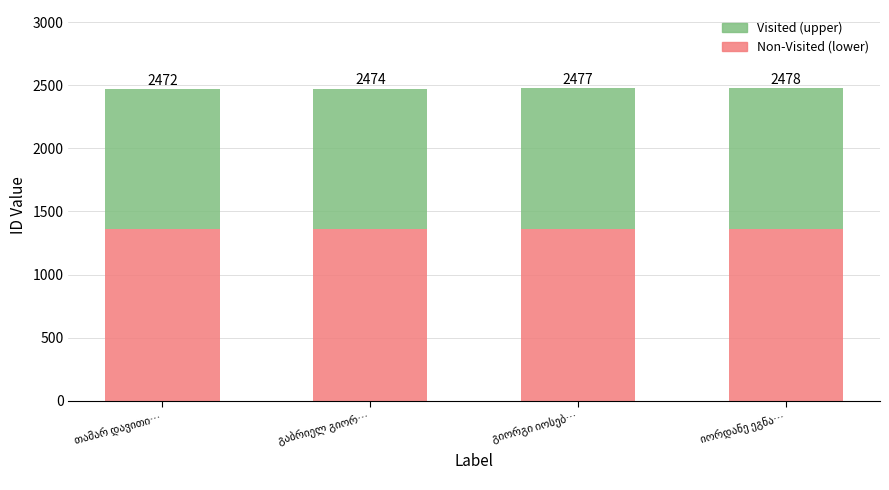

What are all the series names shown in the legend?

Visited (upper), Non-Visited (lower)